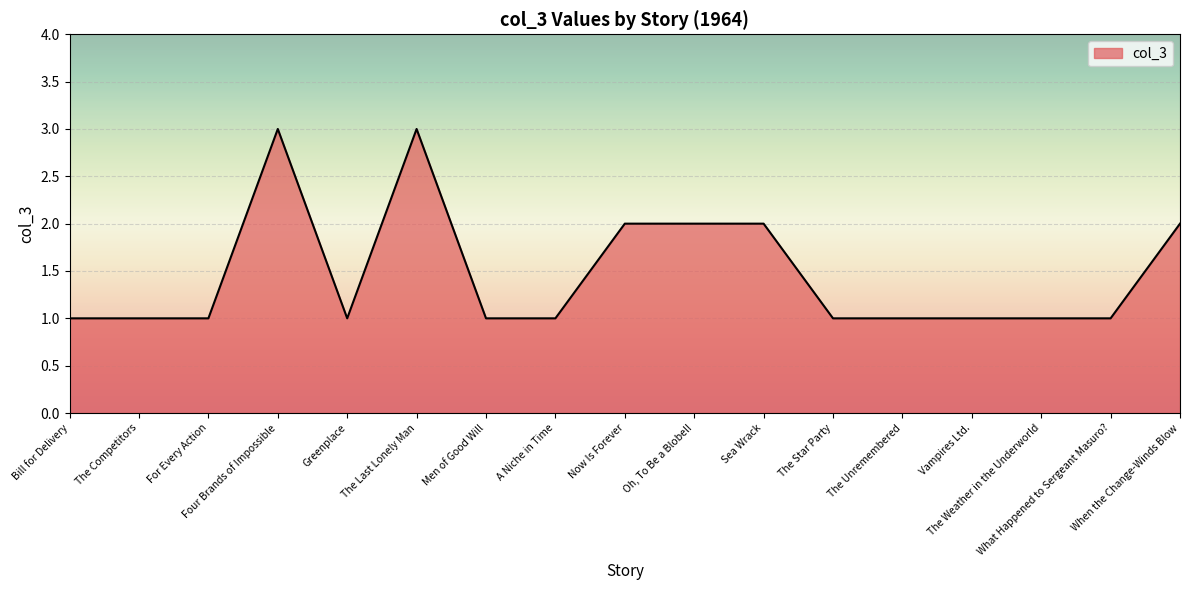

What is the maximum value shown in the chart?

3